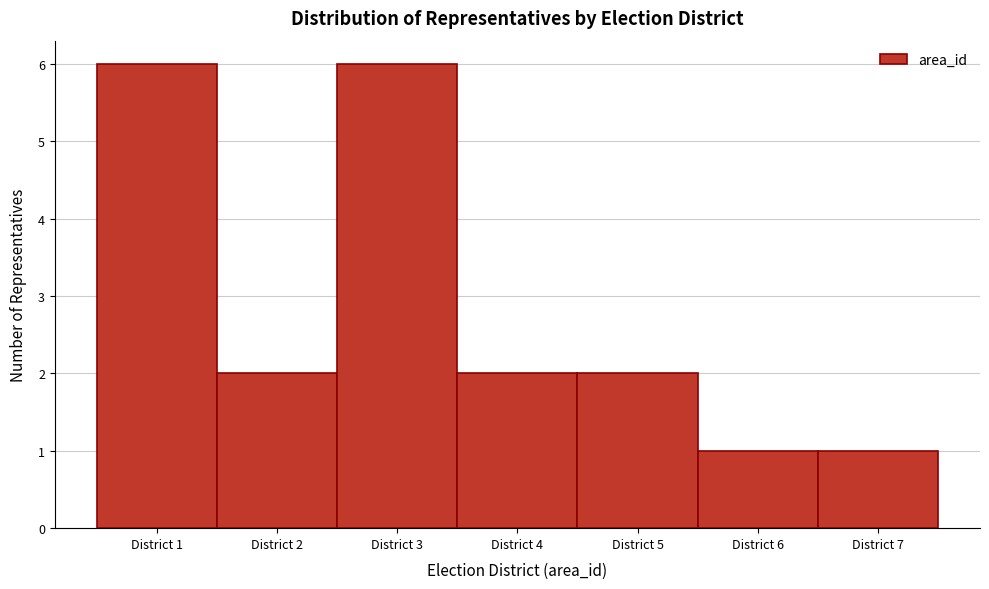

What is the height of the bar covering 5.5 to 6.5 on the x-axis? The values are not printed on the chart, so give them approximately, as read against the axis.

1